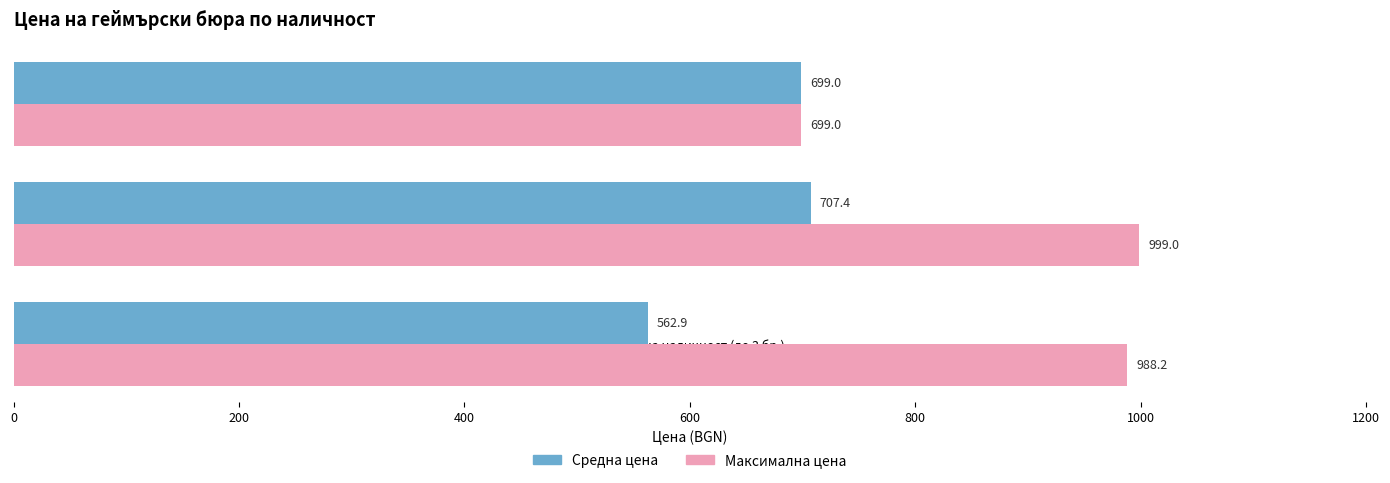

Which series has the widest spread of values?

Максимална цена